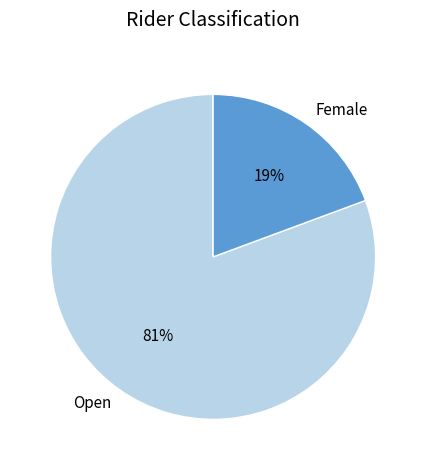

Which has a higher value, Female or Open?

Open